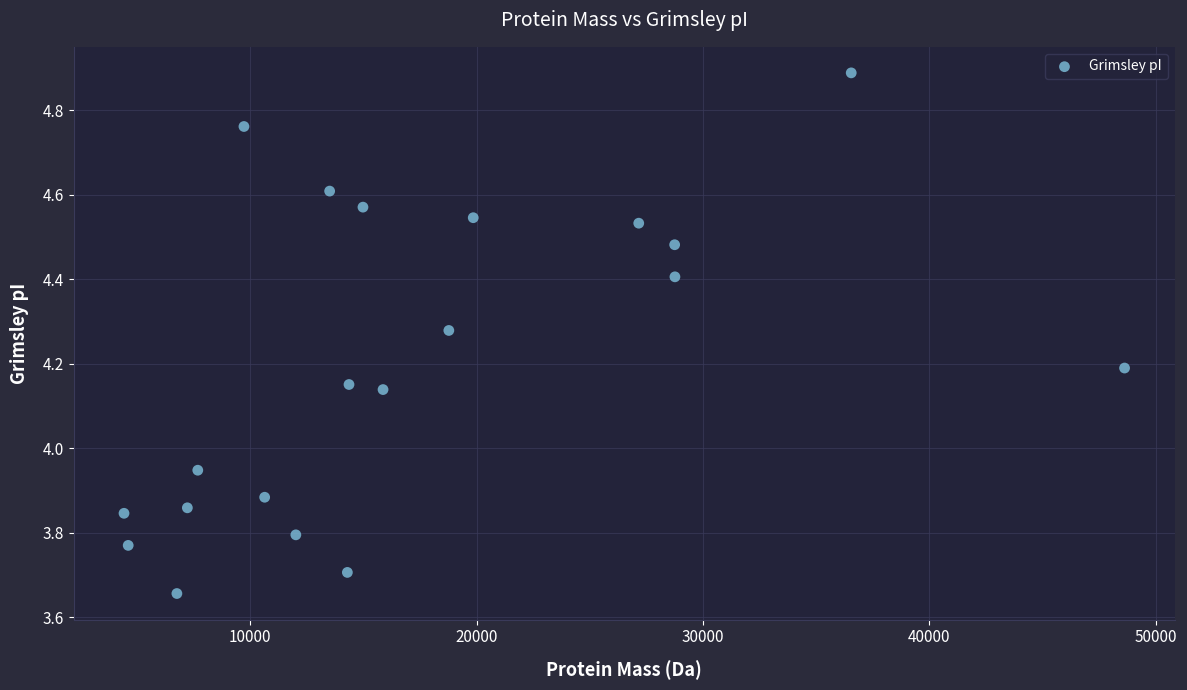

What is the range of Y values (max minus min)?

1.2